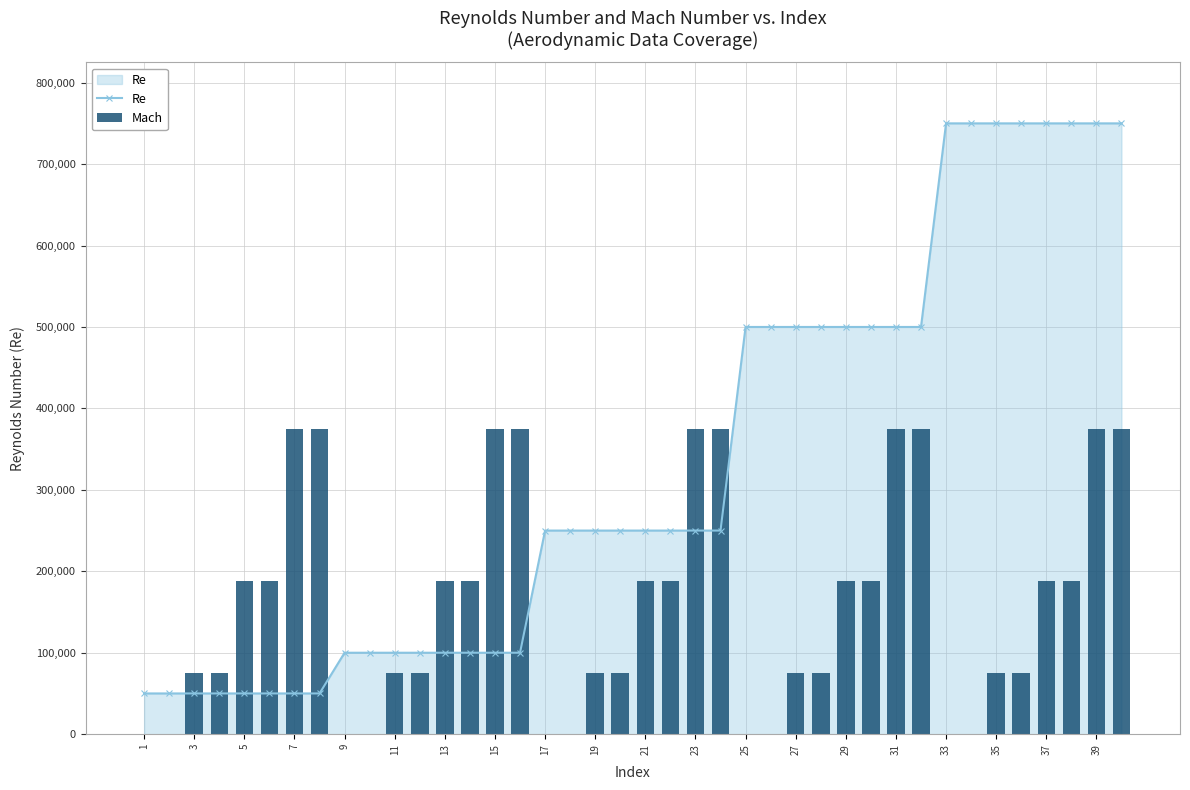

What is the lowest value of the Re series?

50000